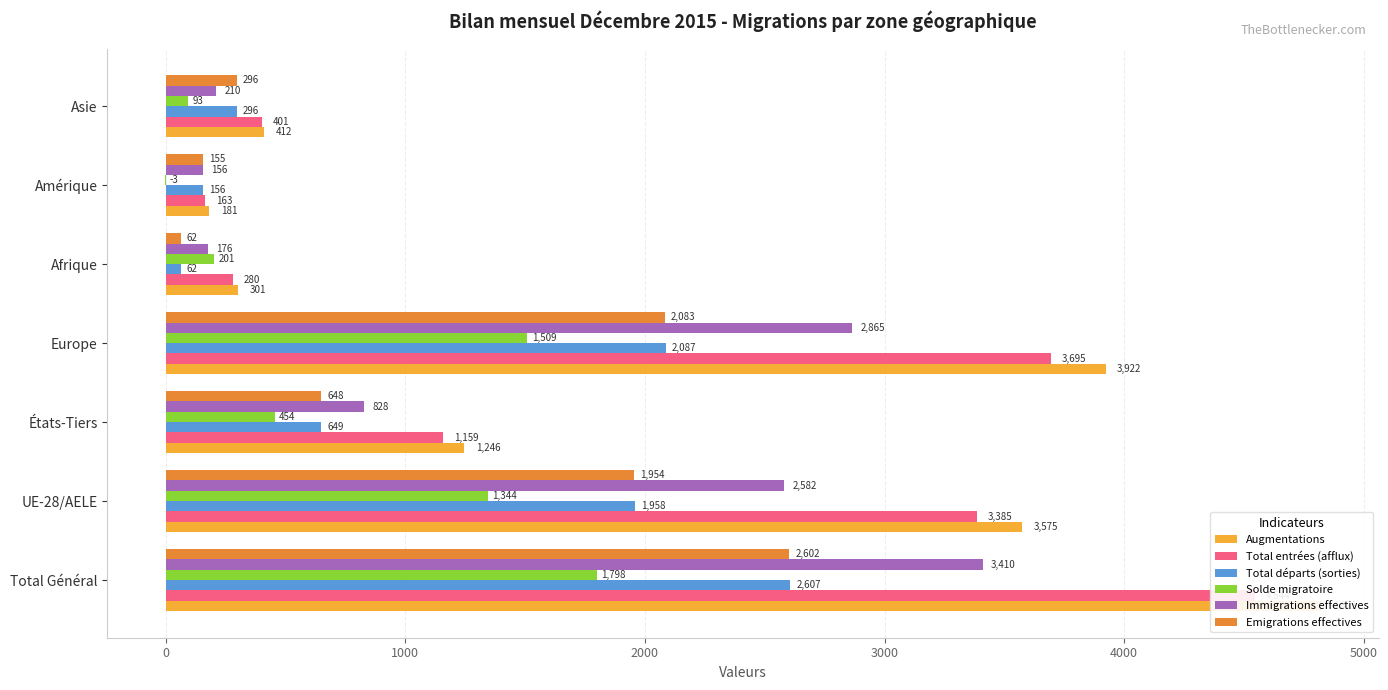

Which series has the widest spread of values?

Augmentations